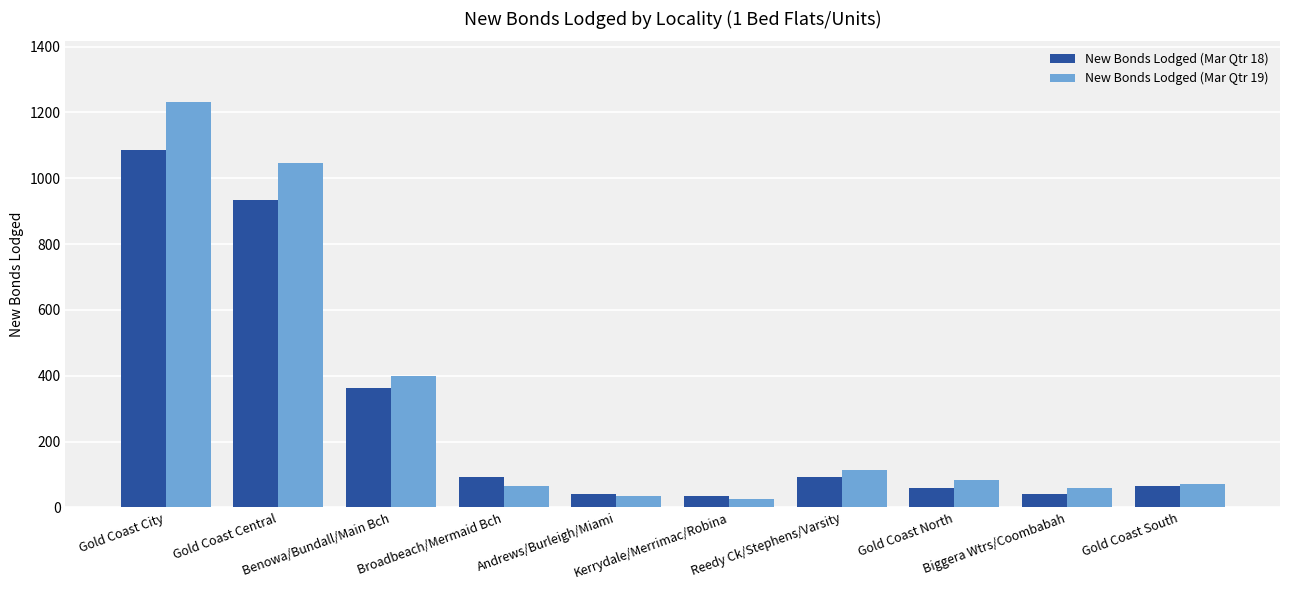

Count the number of data series in this chart.

2